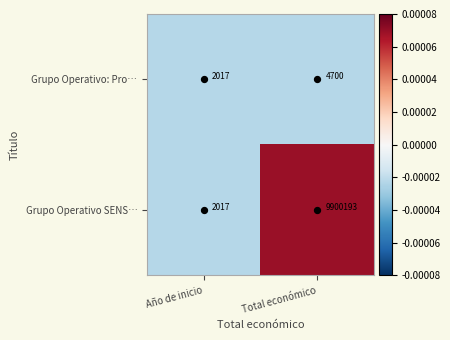

The Grupo Operativo: Pro… series shows 7121 at Total económico. True or false?

False